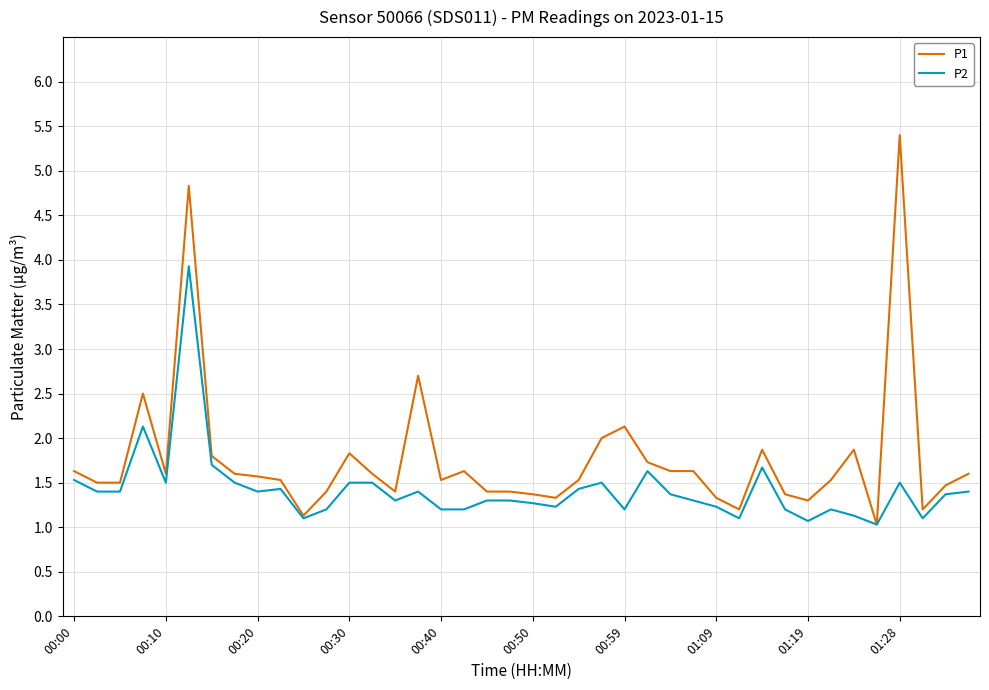

Is this an area chart (filled region under the line)?

No